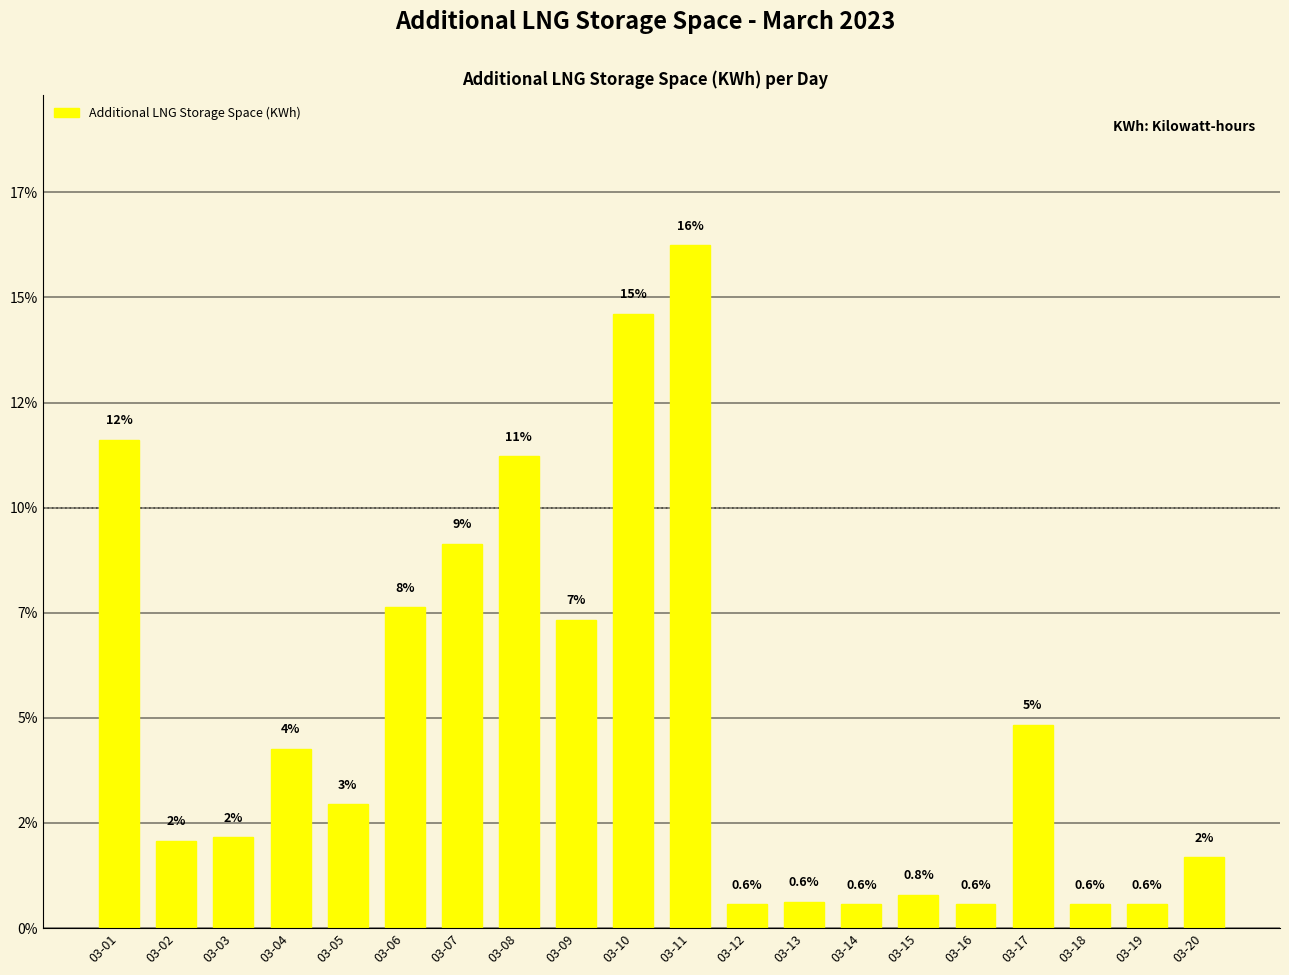

The value at 03-17 is 4.8. True or false?

True